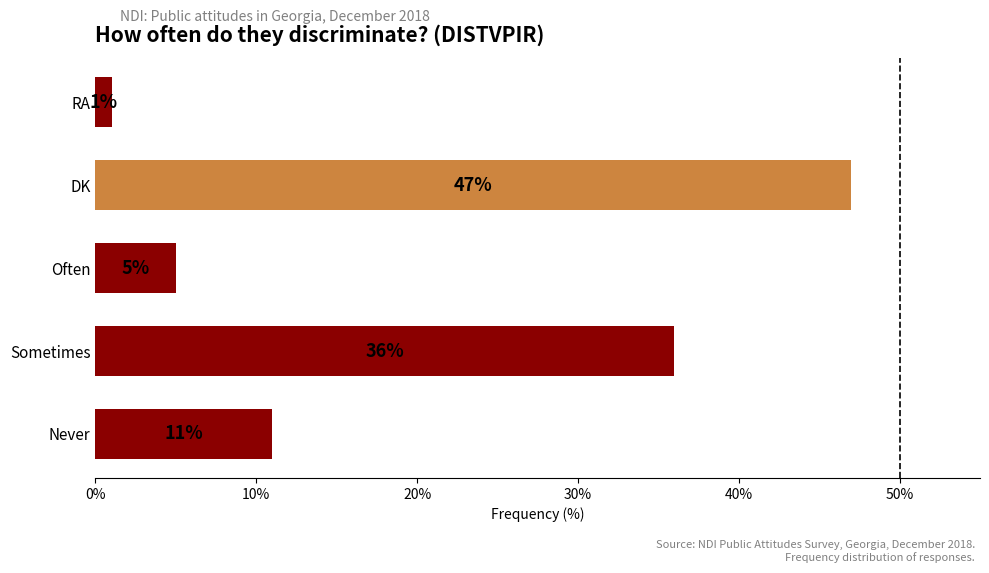

Which label corresponds to the largest value in the chart?

DK